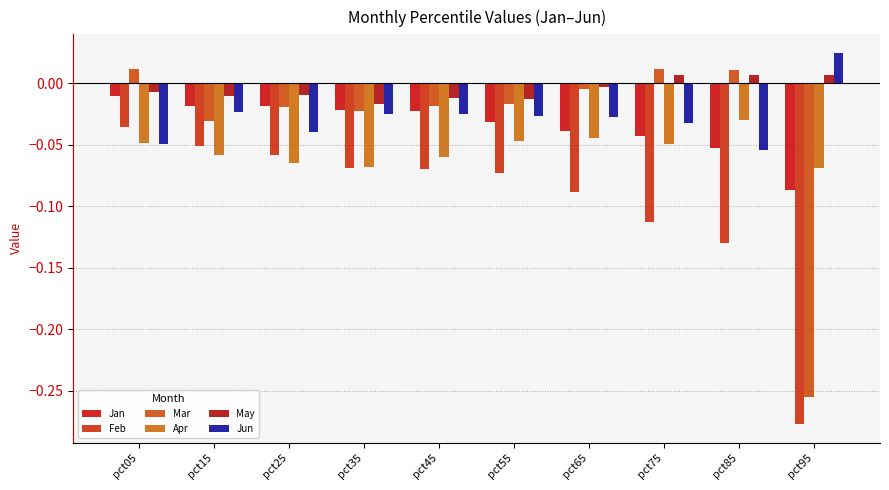

The Jan series shows -0.0 at pct25. True or false?

True